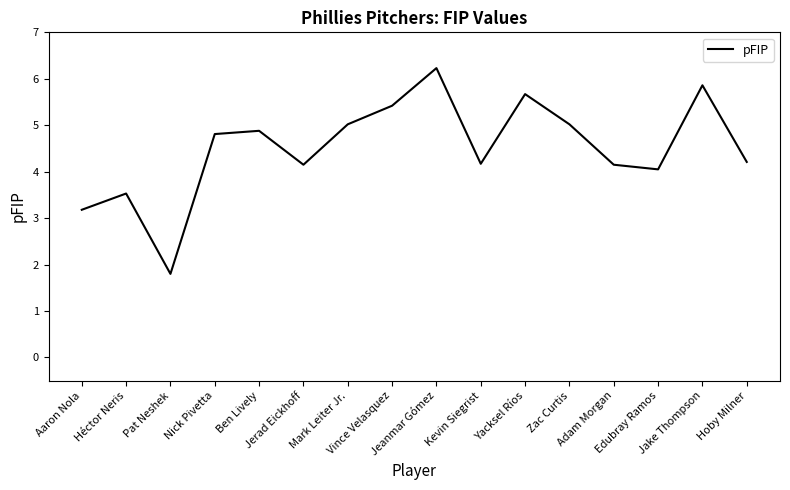

What is the difference between the maximum and minimum values?

4.4